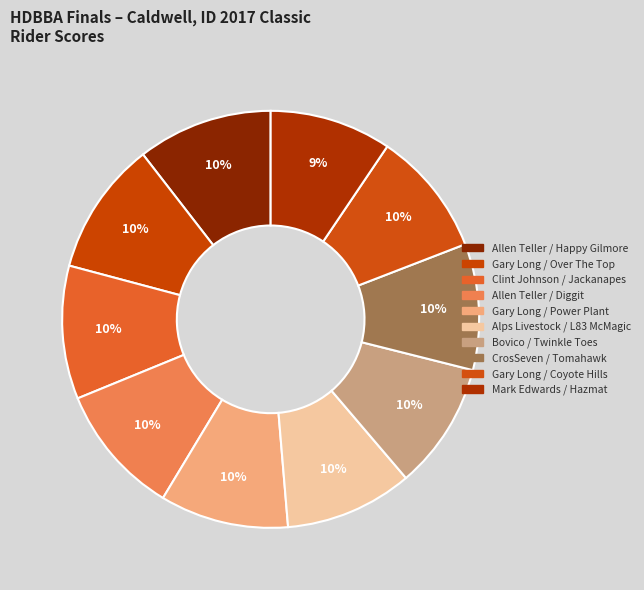

Is it true that Gary Long / Power Plant is 20% of the pie?

False